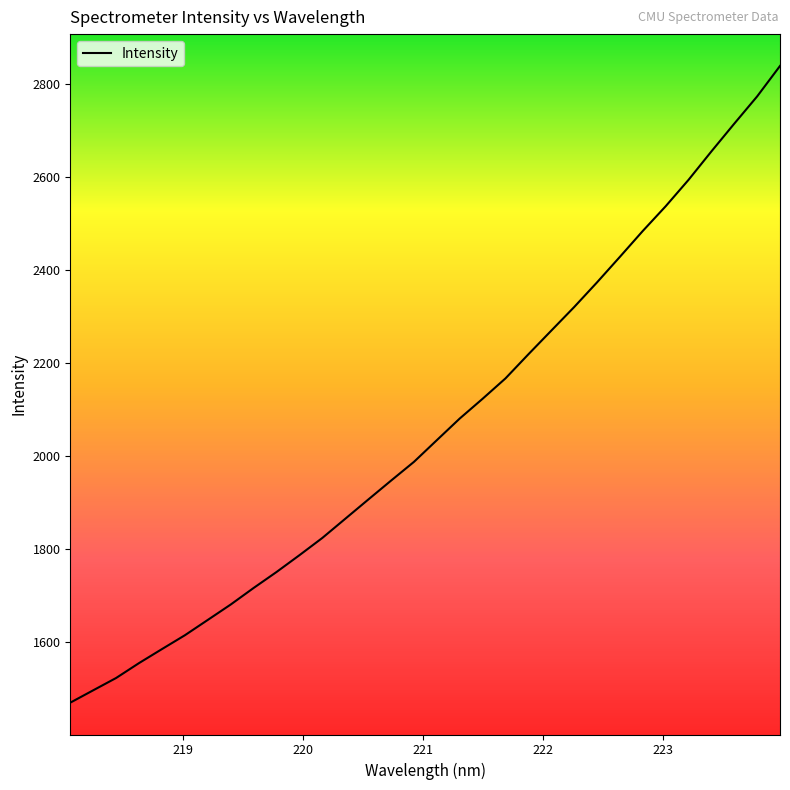

What is the difference between the second highest and minimum values?

1302.2